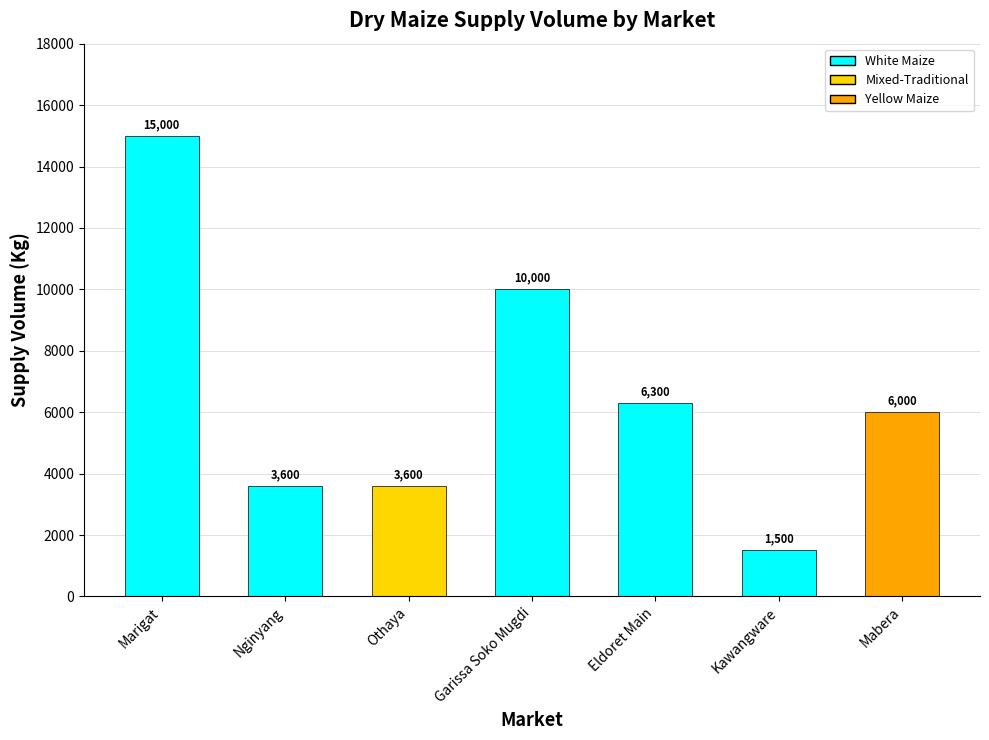

What position from the right is Eldoret Main?

3